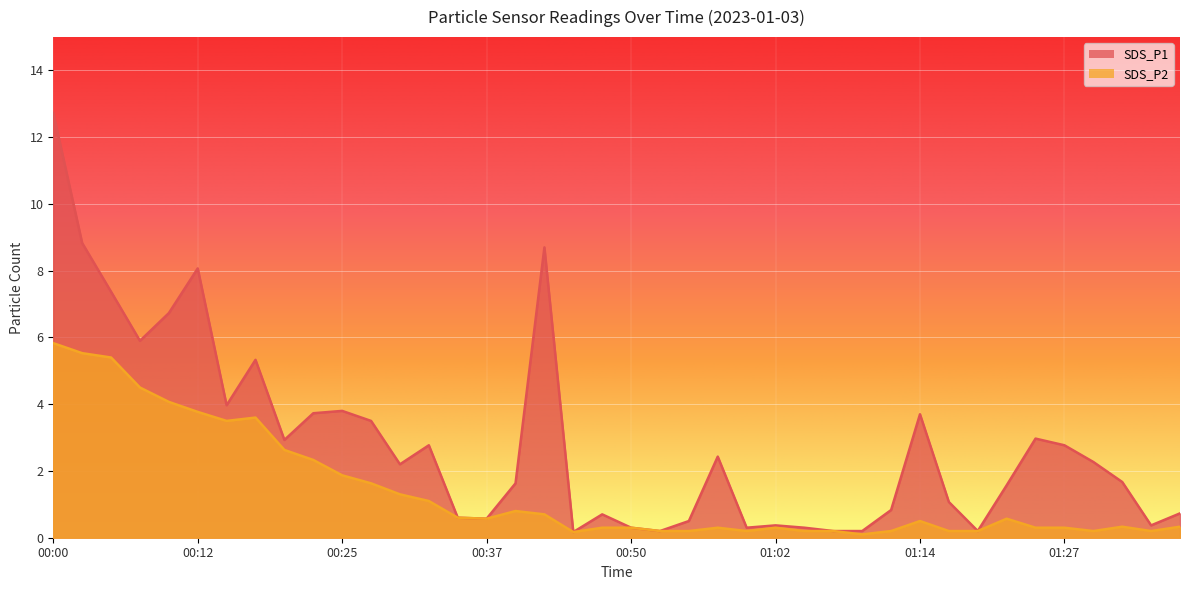

What is the total value across all series at 00:17?

8.9